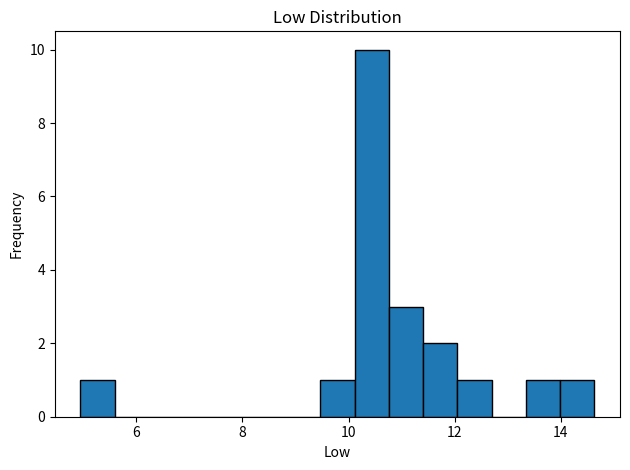

Read against the x-axis, roughly where is the centre of the tallest bar?

10.4